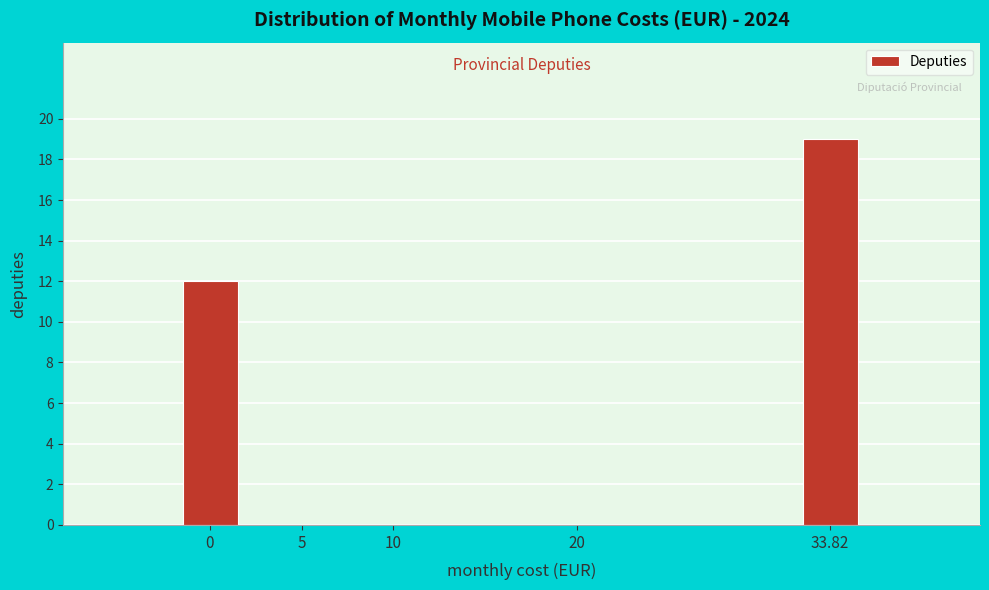

Reading left to right, extract all data points from this chart.

0=12	33.82=19